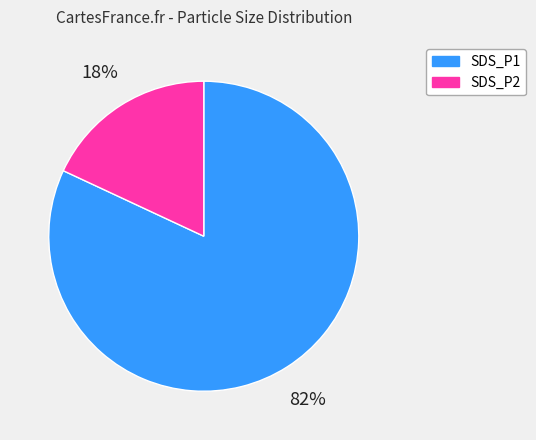

Do SDS_P2 and SDS_P1 together represent more than half of the pie?

Yes